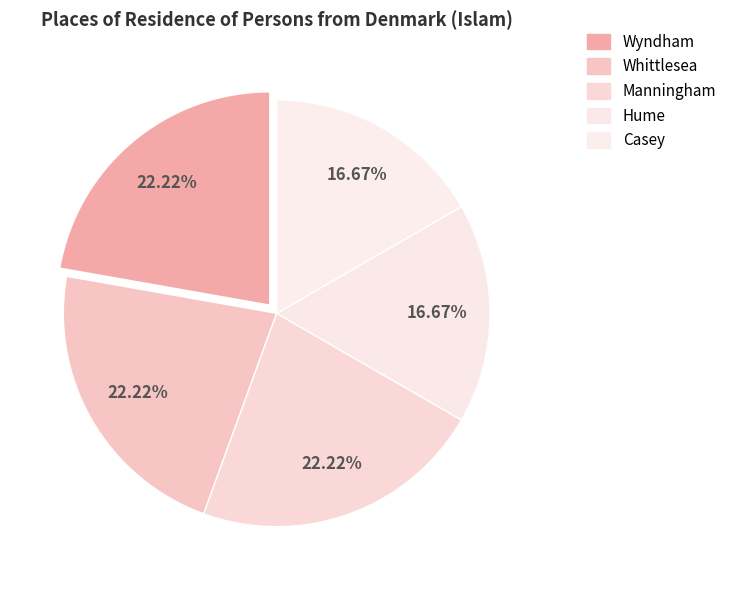

Between Hume and Manningham, which is larger?

Manningham